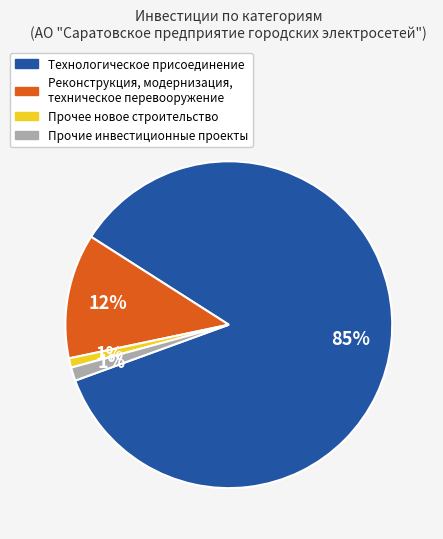

To the nearest percent, what portion does Прочее новое строительство represent?

1%